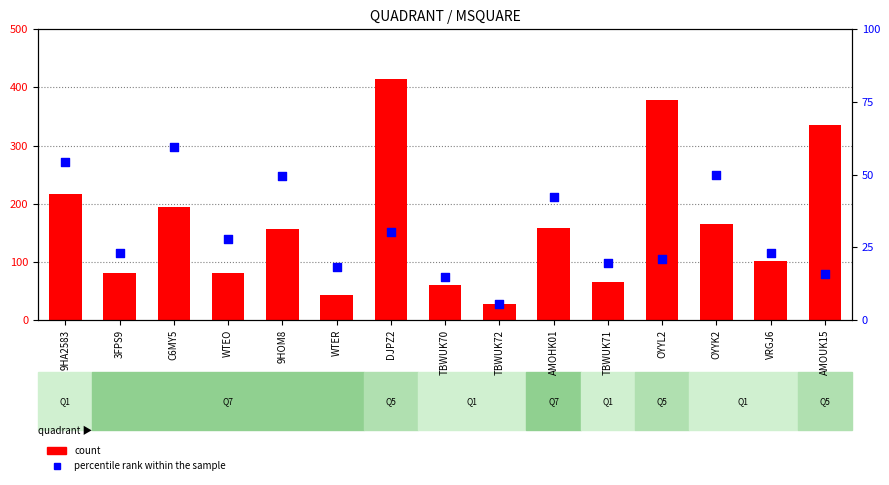

At how many categories does at least one series exceed 372?

2